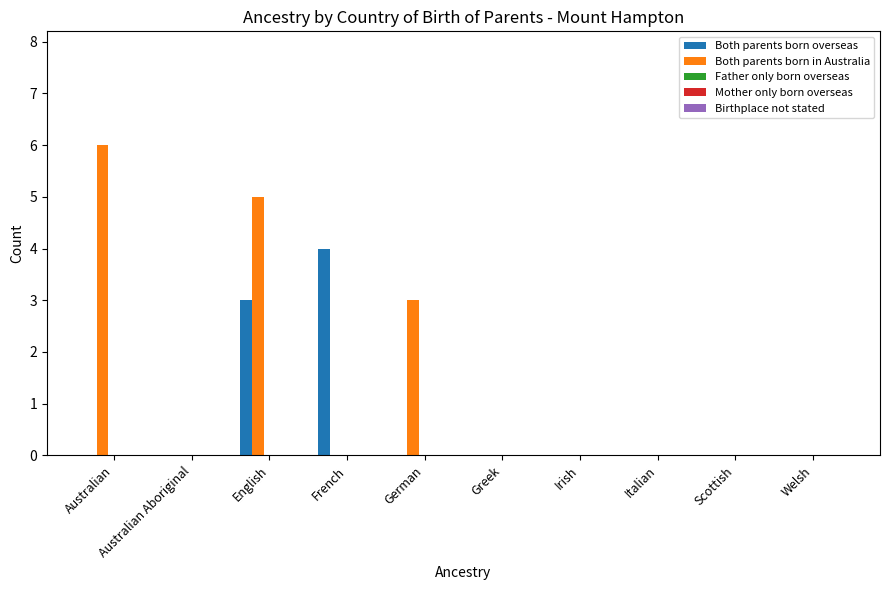

At which label is Both parents born overseas closest to 2?

English